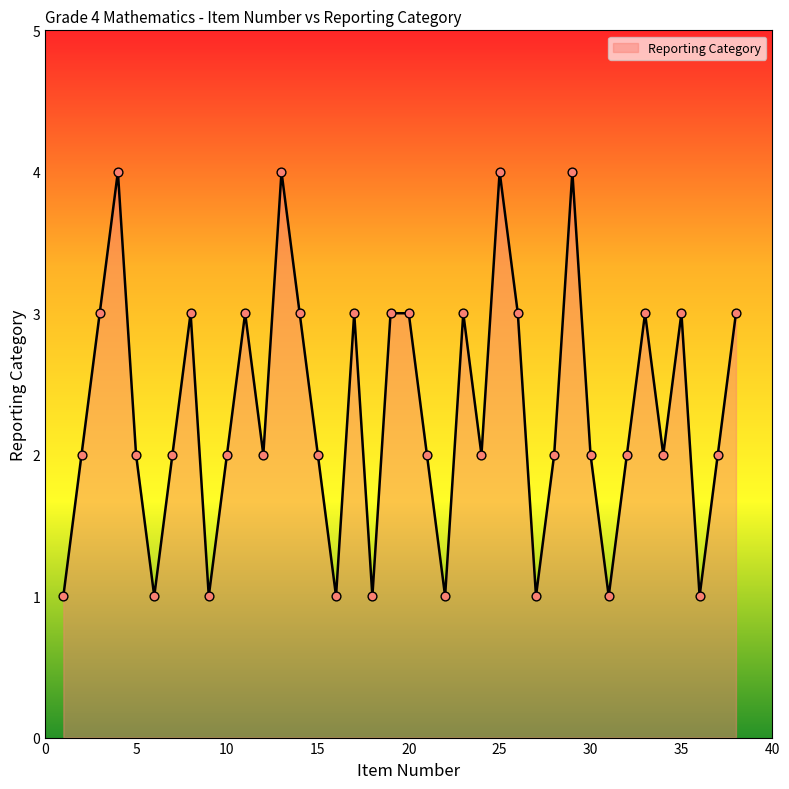

What is the difference between the maximum and minimum values?

3